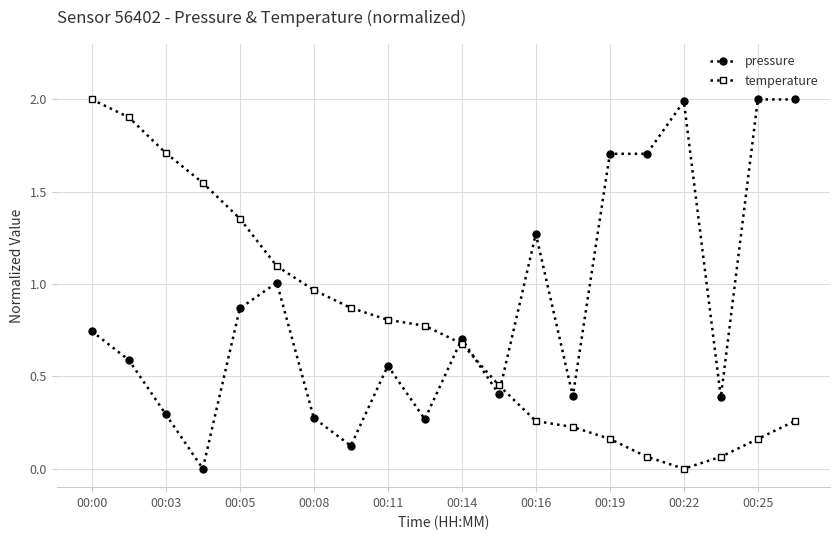

Which series has the largest total across all categories?

pressure